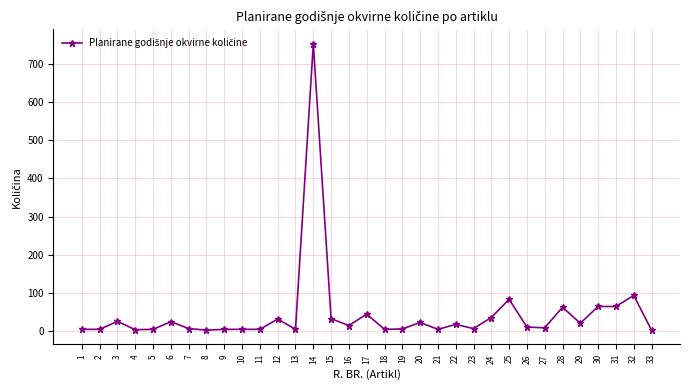

What is the change in value from 7 to 18?

-2